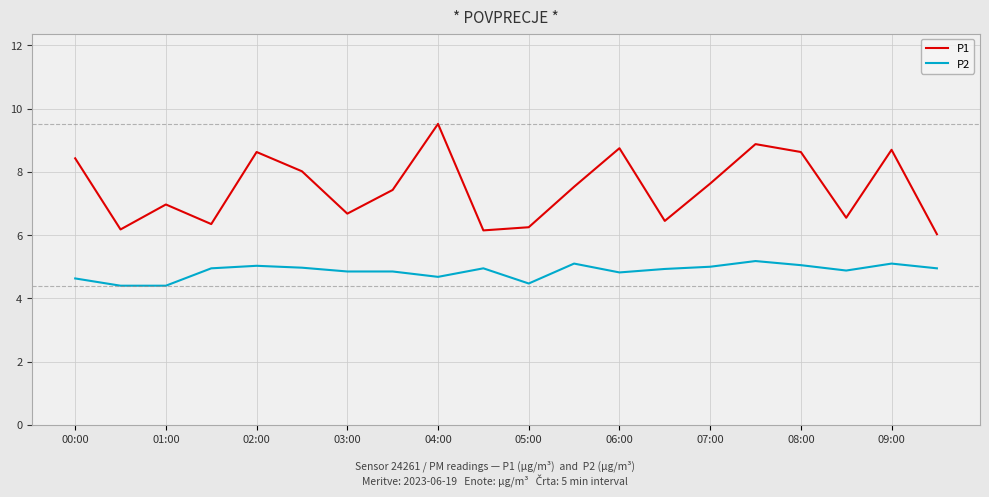

How many interior local peaks does the P1 series have?

6